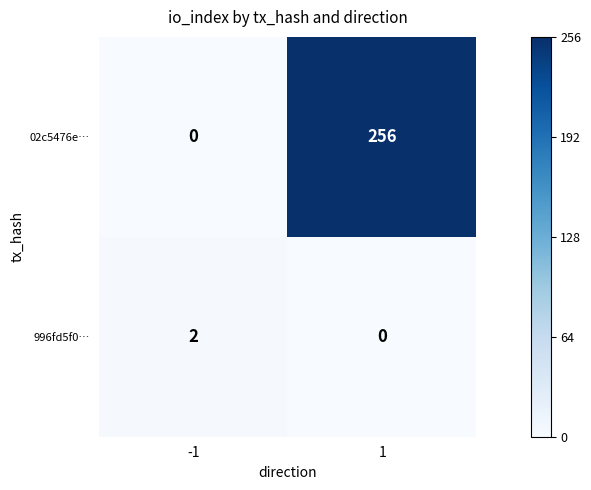

Count the number of categories in the chart.

2